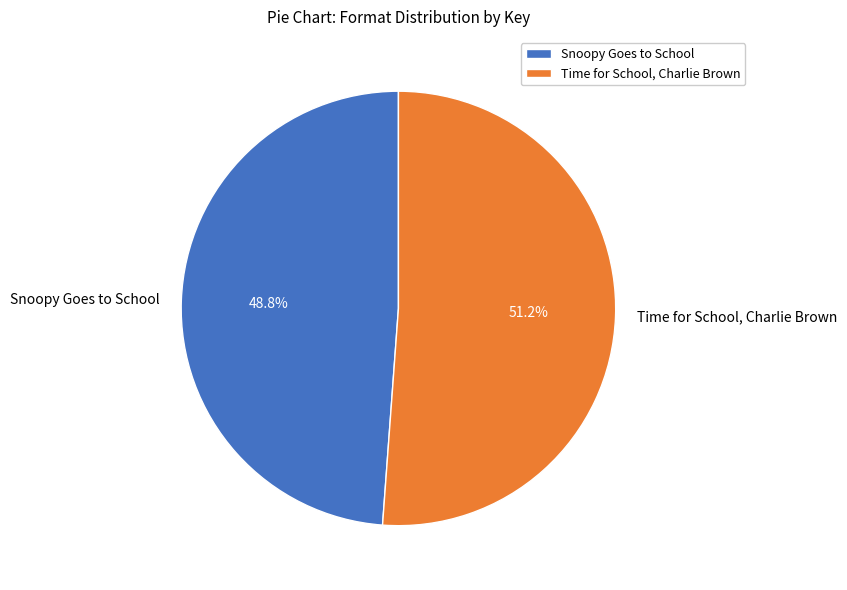

Count the number of slices in the pie.

2